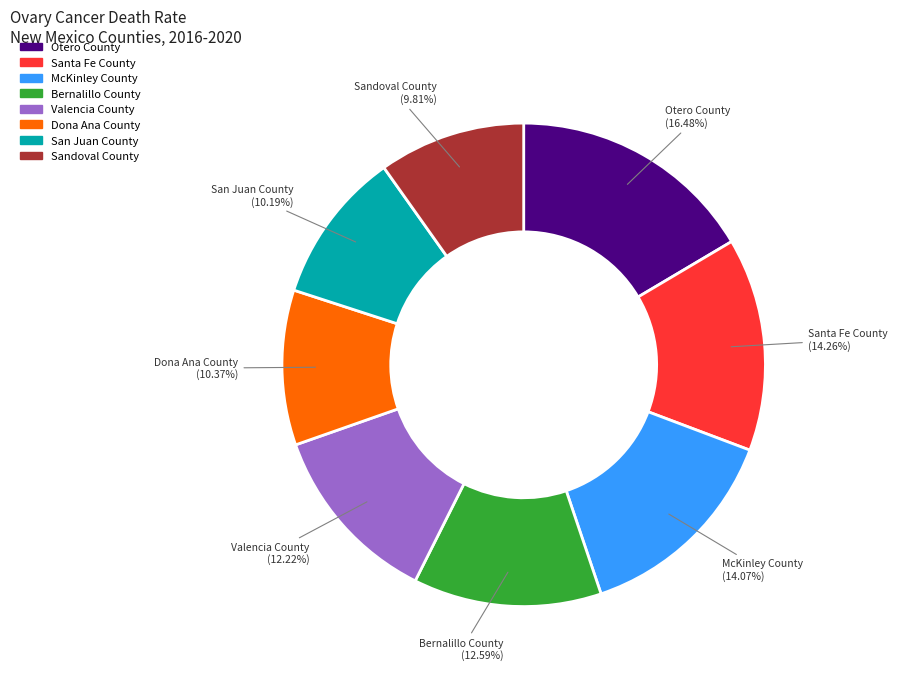

Count the number of slices in the pie.

8